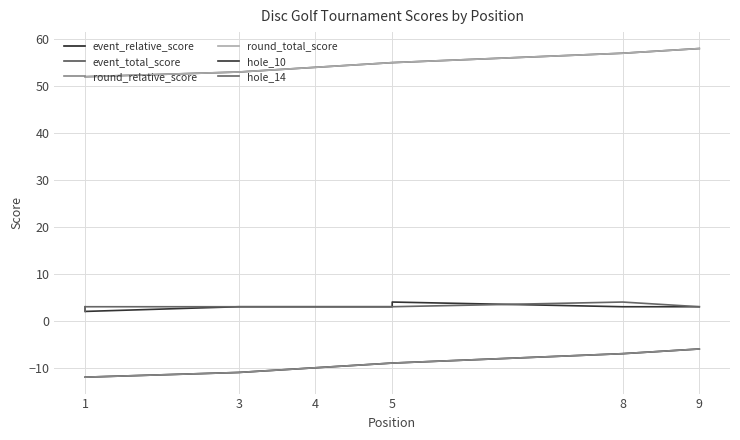

Which series has the widest spread of values?

event_relative_score